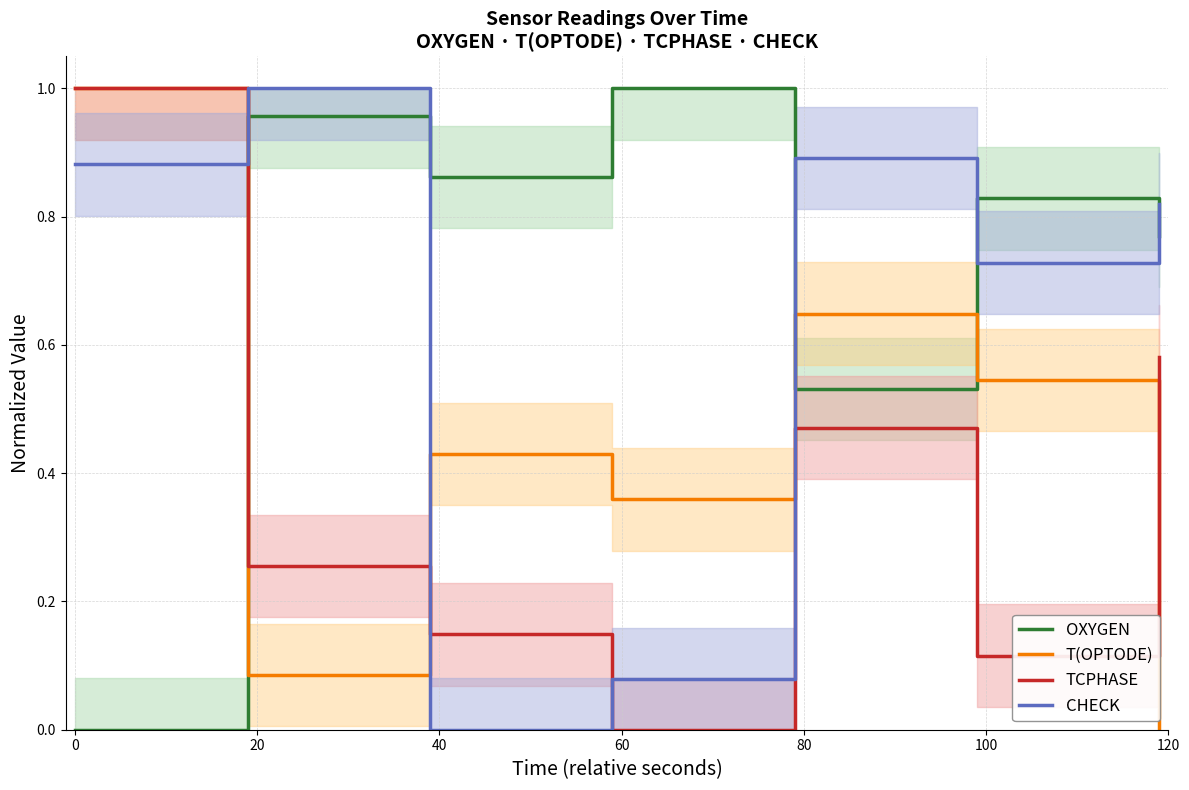

What are all the series names shown in the legend?

OXYGEN, T(OPTODE), TCPHASE, CHECK